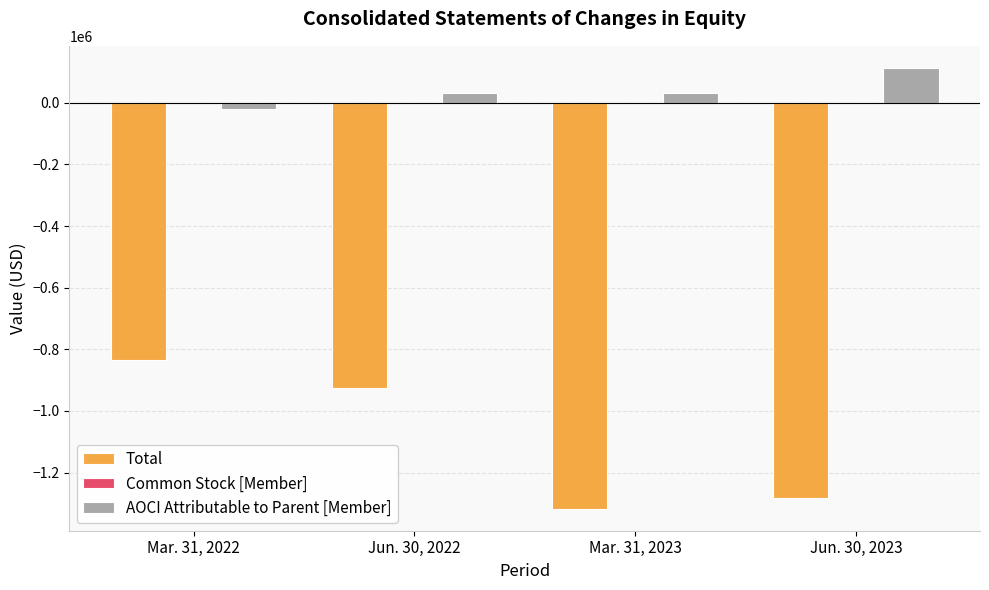

Which series changed the most between Mar. 31, 2022 and Mar. 31, 2023?

Total